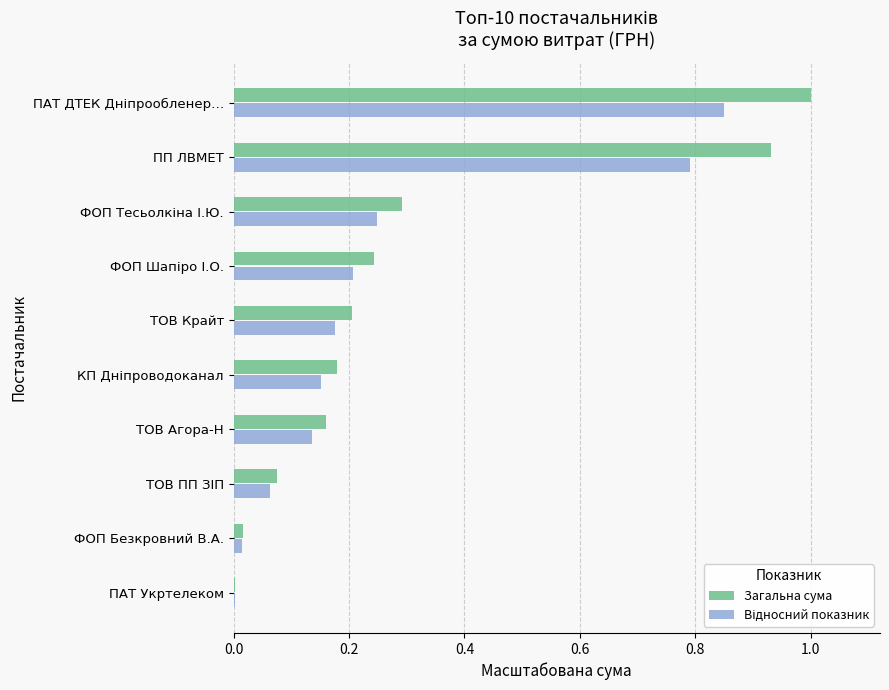

The Загальна сума series shows 0.0 at ПАТ Укртелеком. True or false?

True